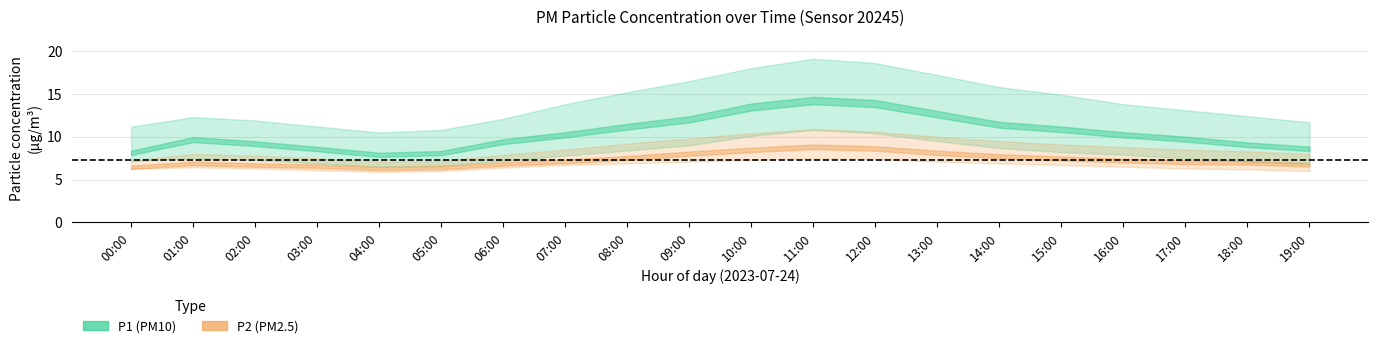

What is the label of the 16th point from the left?

15:00